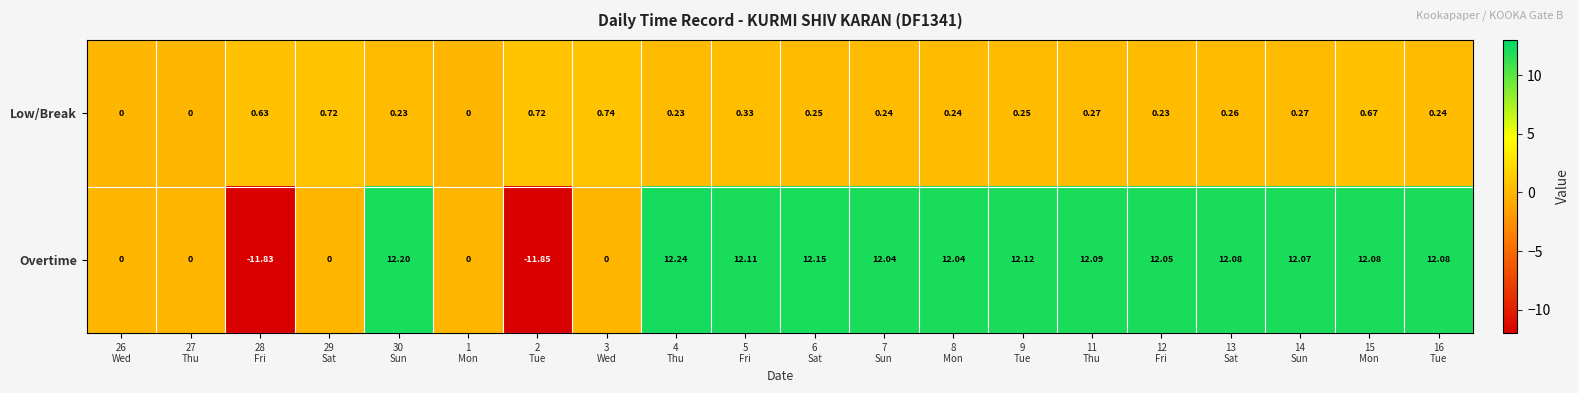

Which series has the largest range (max minus min)?

Overtime